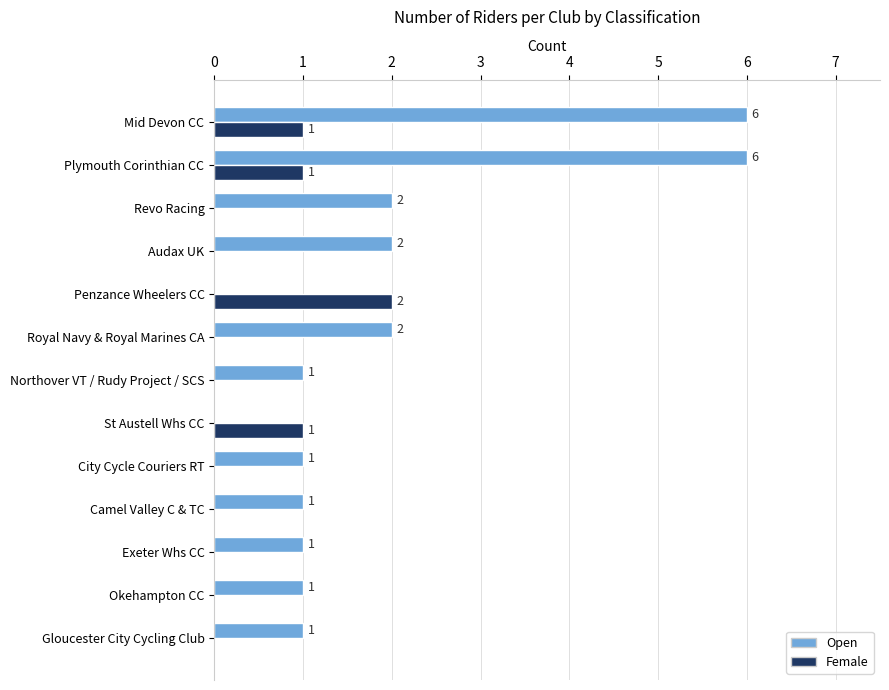

What is the sum of the Open values at Audax UK and City Cycle Couriers RT?

3